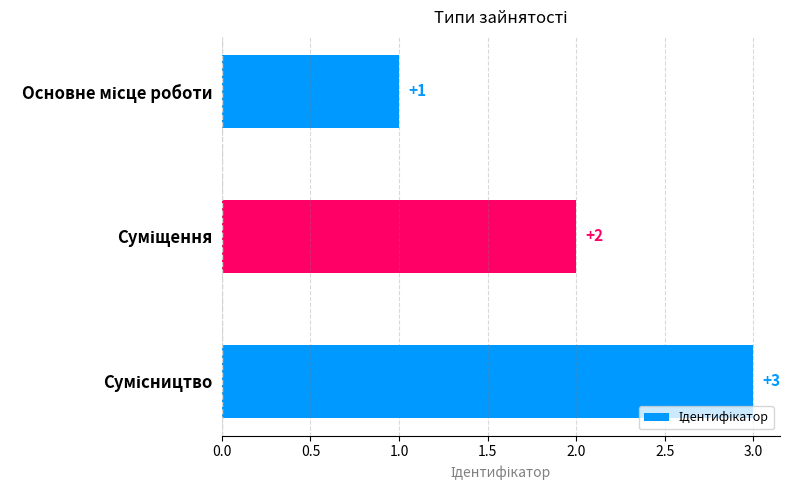

What is the maximum value shown in the chart?

3